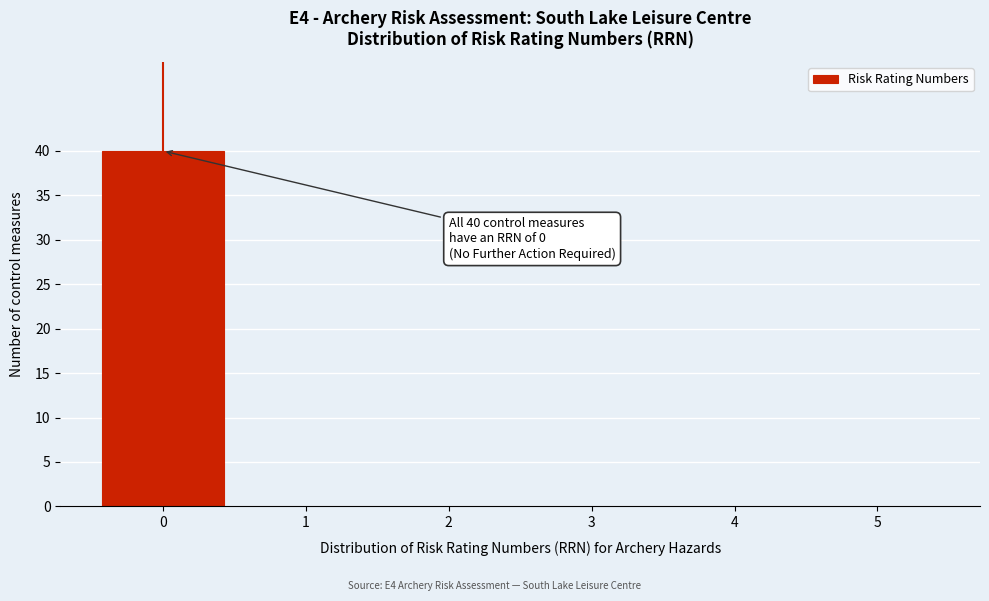

Reading left to right, what are all the values shown in this chart?

0=40	1=0	2=0	3=0	4=0	5=0